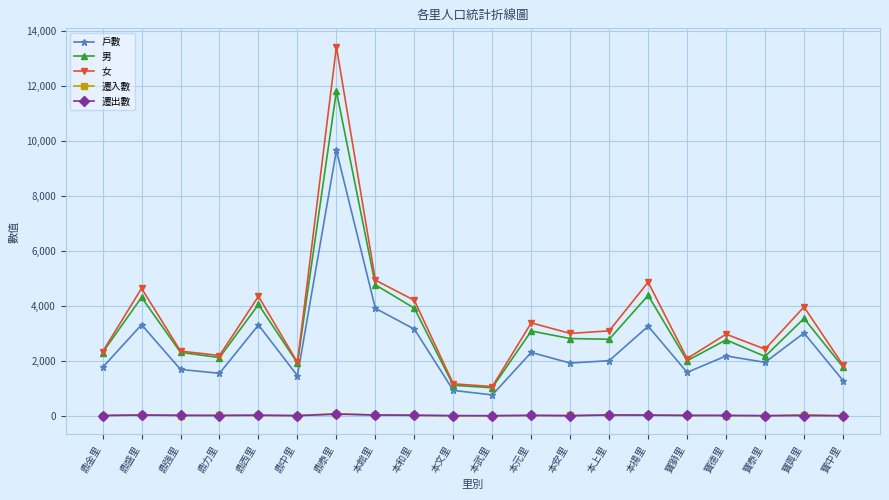

Which series changed the most between 鼎泰里 and 本安里?

女